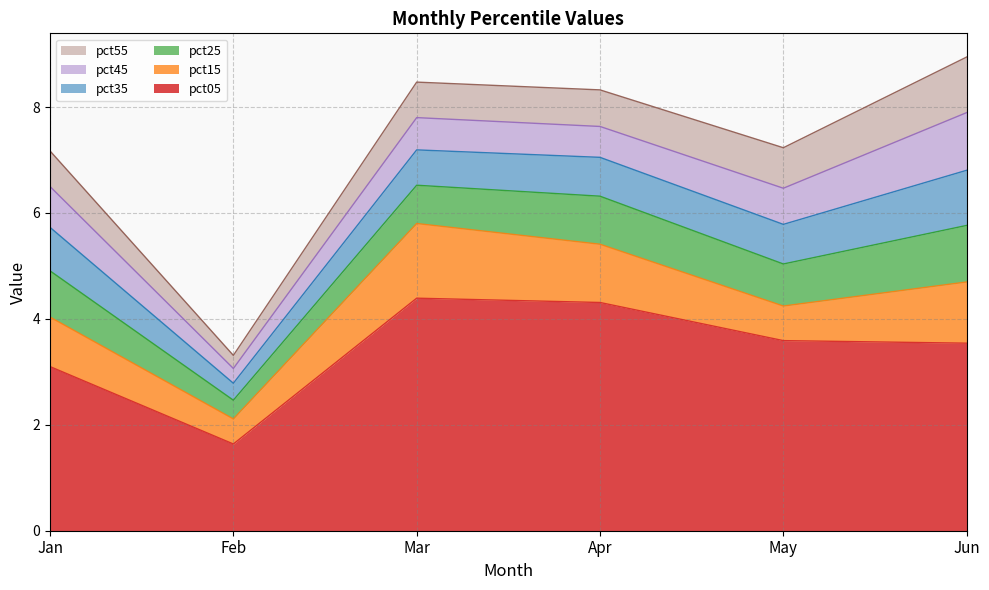

Reading left to right, what are all the values shown in this chart?

pct05: Jan=3.1	Feb=1.6	Mar=4.4	Apr=4.3	May=3.6	Jun=3.5
pct15: Jan=0.9	Feb=0.5	Mar=1.4	Apr=1.1	May=0.7	Jun=1.2
pct25: Jan=0.9	Feb=0.4	Mar=0.7	Apr=0.9	May=0.8	Jun=1.1
pct35: Jan=0.8	Feb=0.3	Mar=0.7	Apr=0.7	May=0.7	Jun=1.0
pct45: Jan=0.8	Feb=0.3	Mar=0.6	Apr=0.6	May=0.7	Jun=1.1
pct55: Jan=0.7	Feb=0.2	Mar=0.7	Apr=0.7	May=0.8	Jun=1.0